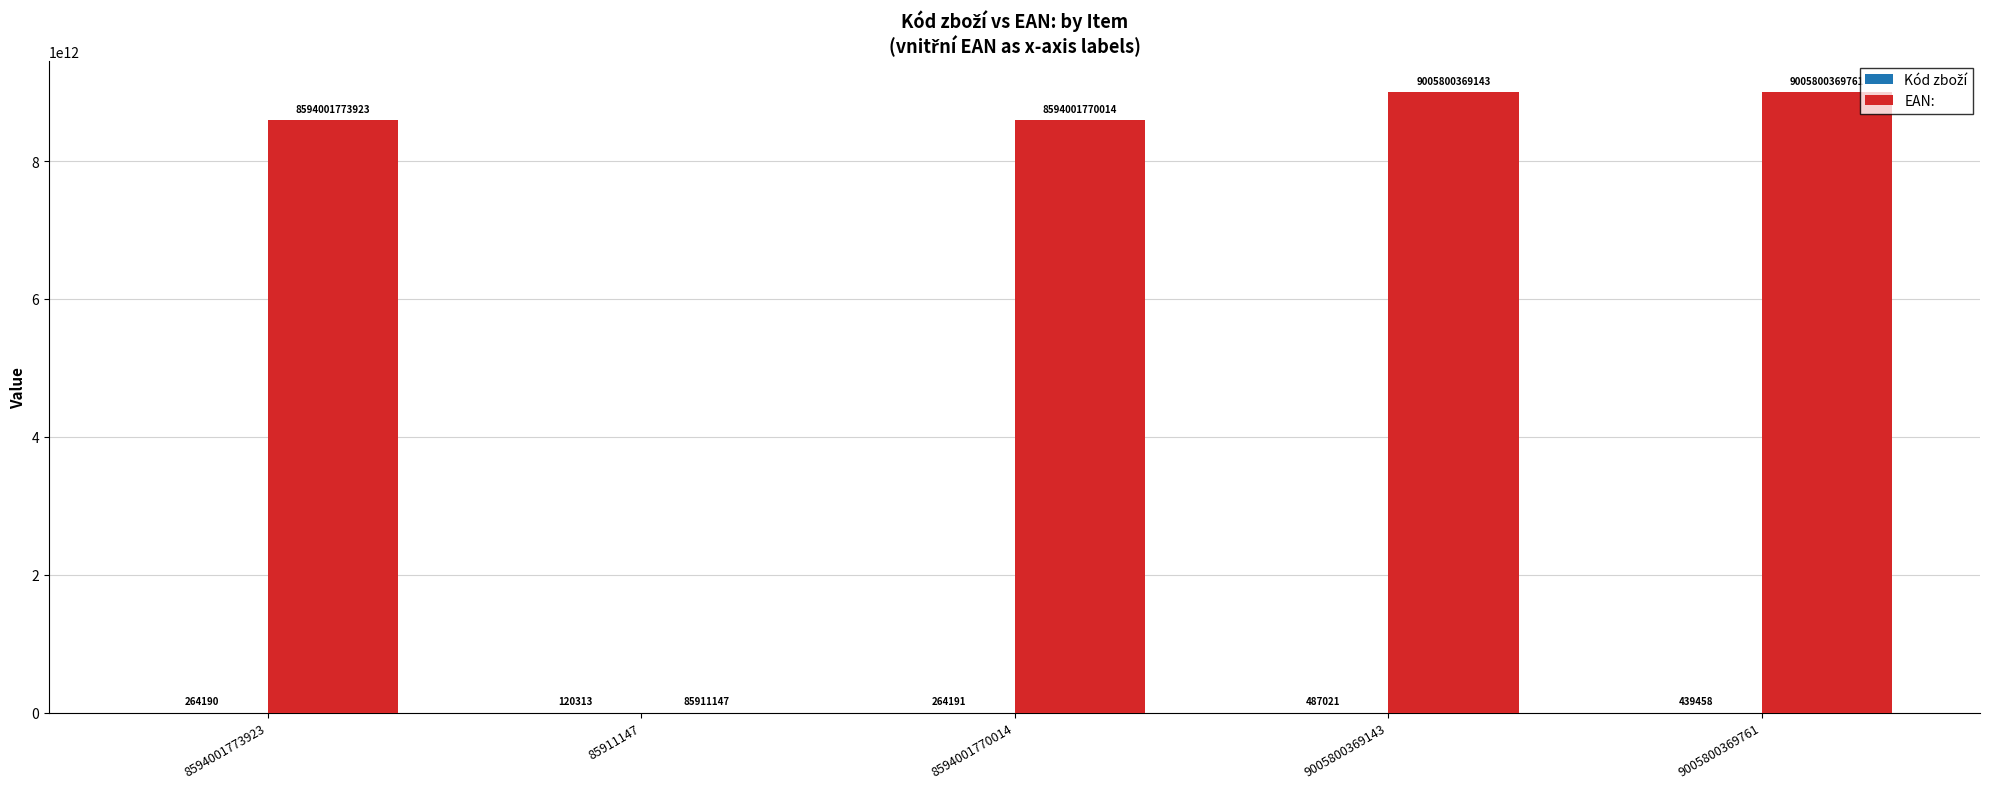

What is the average value of the EAN: series?

7039938038798